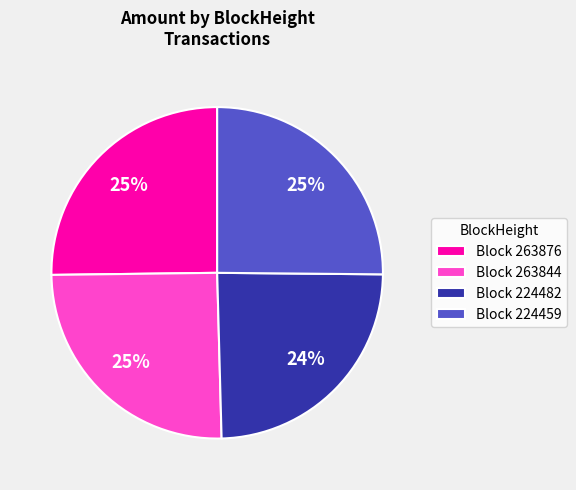

Between Block 224459 and Block 224482, which is larger?

Block 224459